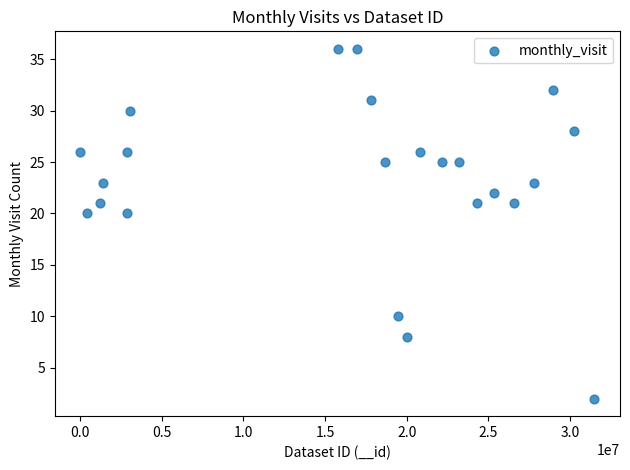

What is the range of Y values (max minus min)?

34